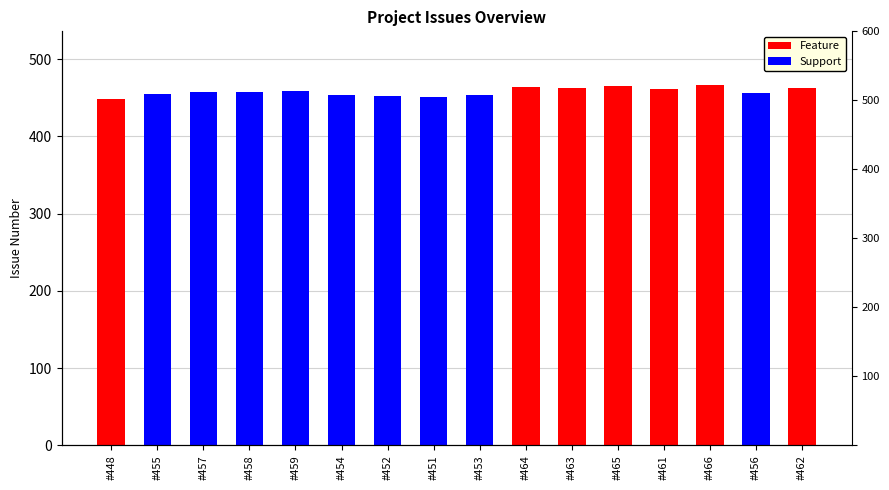

Are the bars horizontal?

No